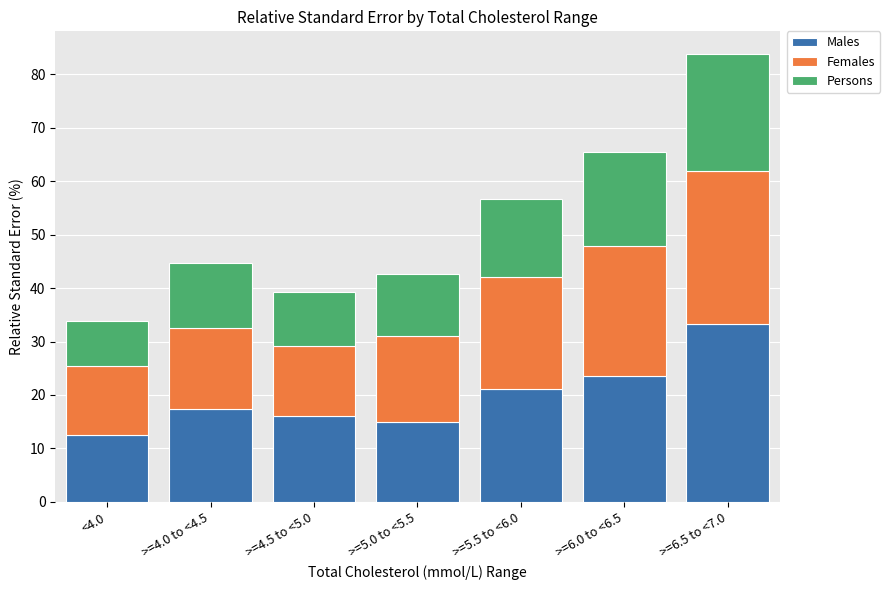

How many distinct data groups are displayed?

3